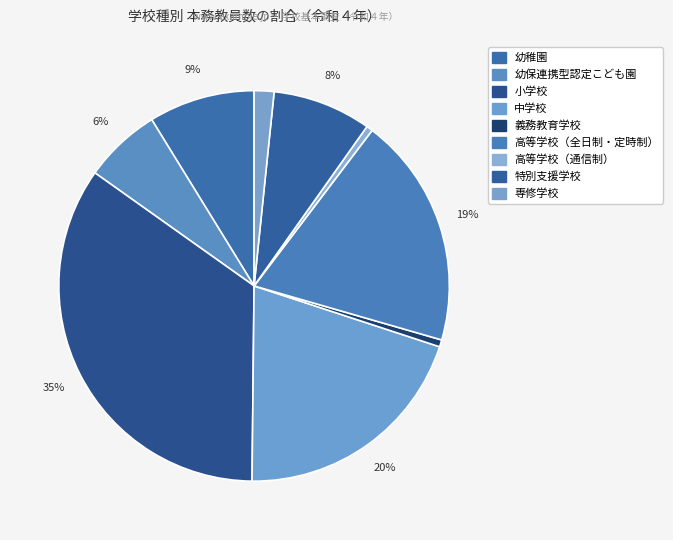

To the nearest percent, what is the difference between the 幼保連携型認定こども園 and 幼稚園 slice percentages?

2%